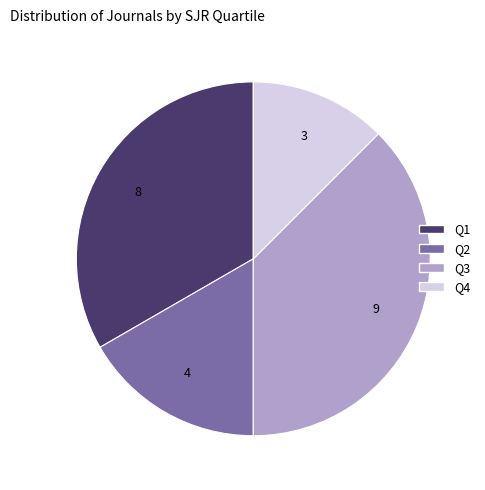

Approximately how many times larger is the value at Q1 compared to Q3?

0.9